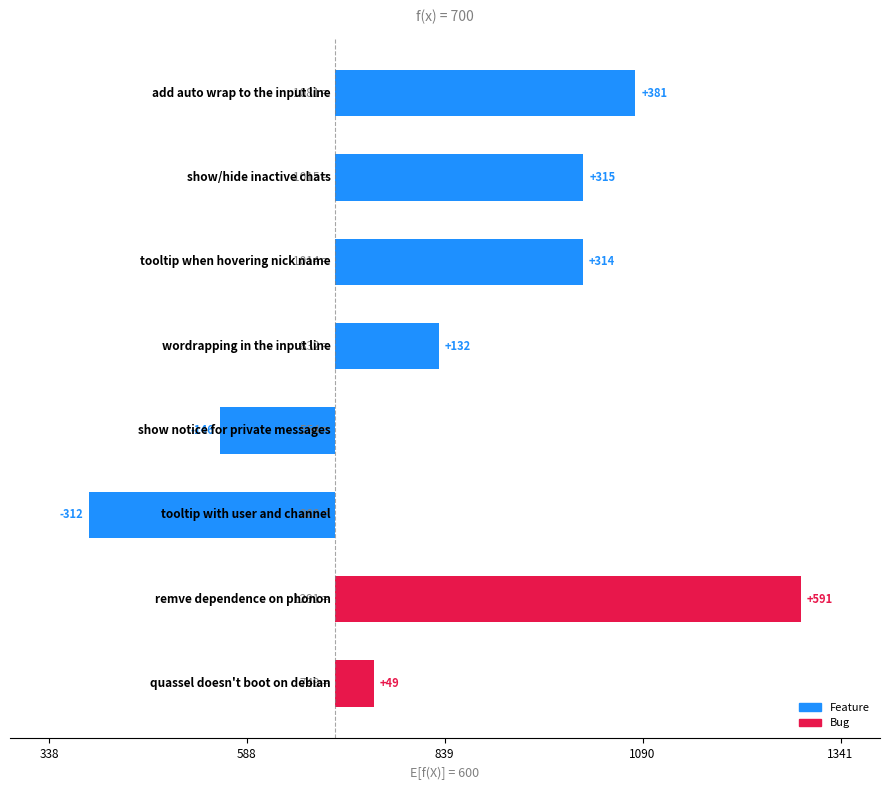

Between wordrapping in the input line and show notice for private messages, which is larger?

wordrapping in the input line